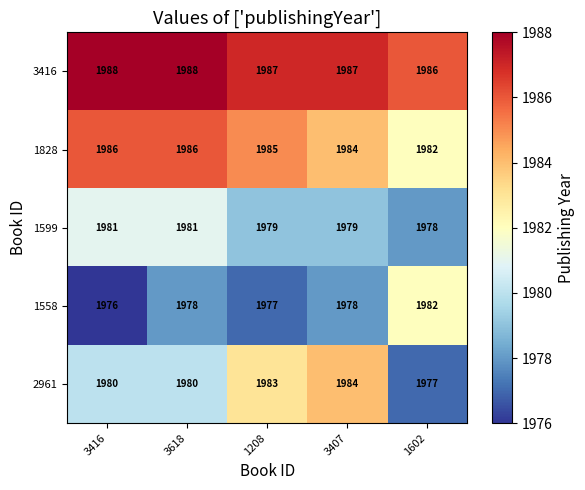

How many distinct data groups are displayed?

5